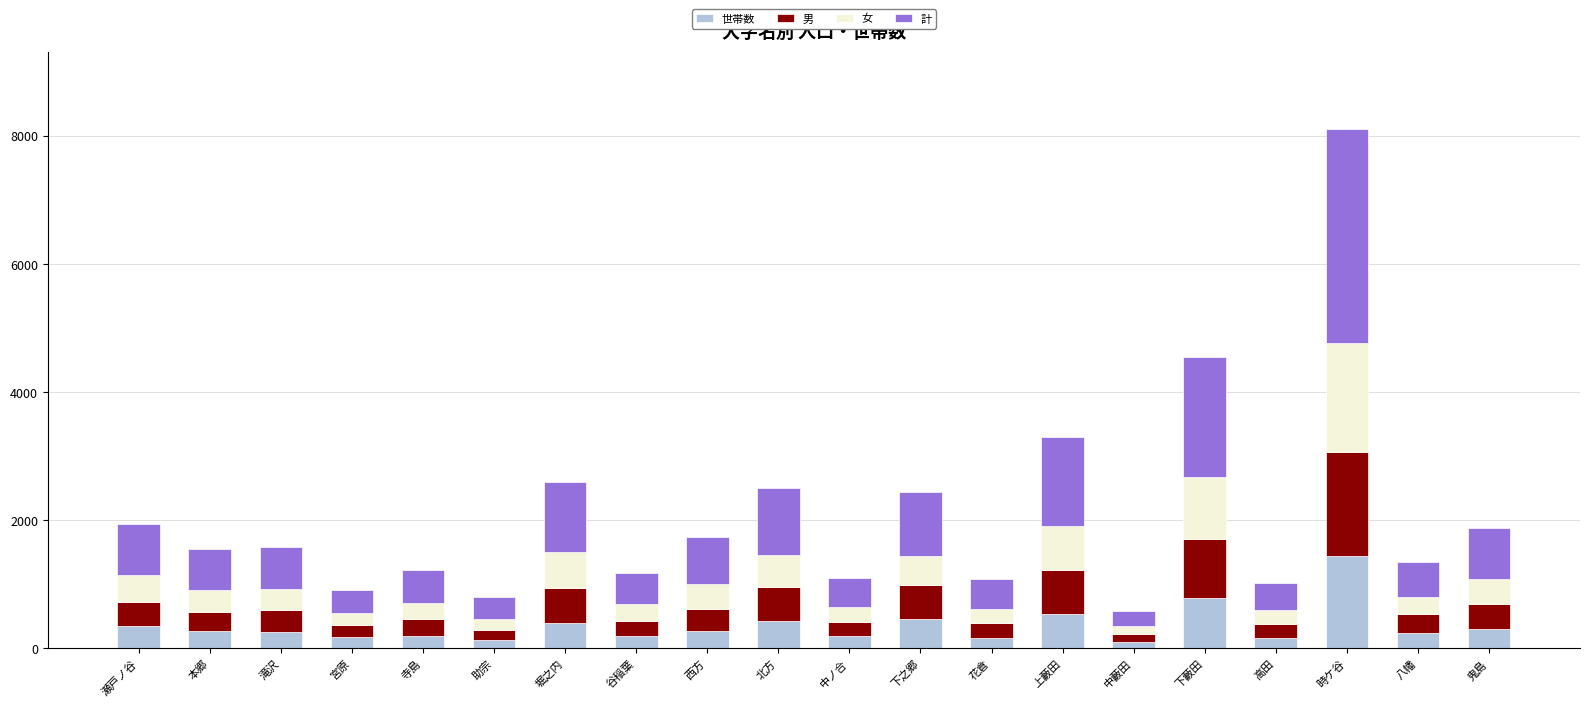

At which category is the sum across all series the highest?

時ケ谷